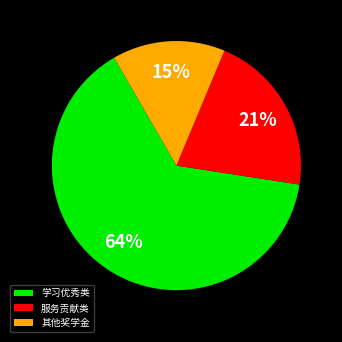

Which slice is the smallest?

其他奖学金